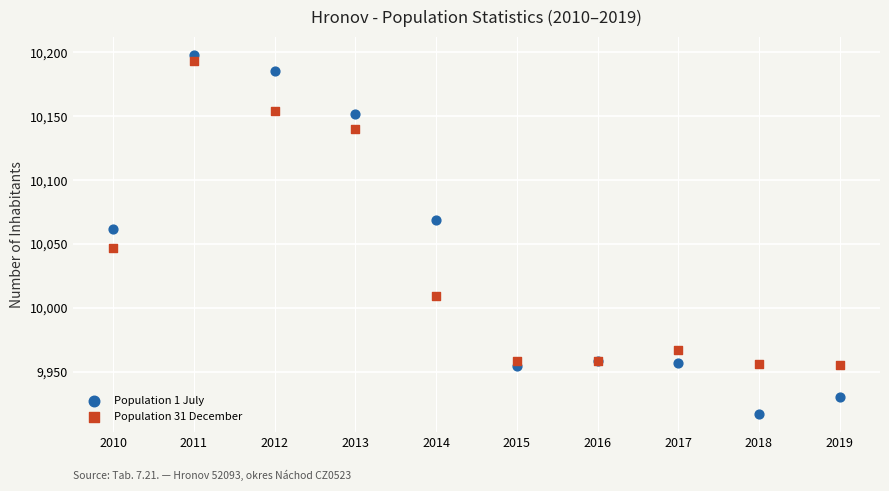

Which series contains the lowest Y value?

Population 1 July